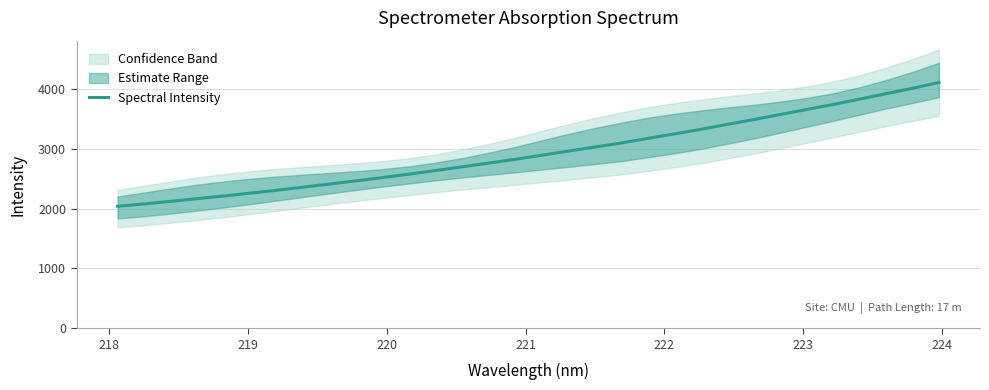

Reading left to right, list all the values displayed in this chart.

2038.2	2078.2	2120.2	2166.0	2210.5	2257.9	2306.9	2357.6	2410.2	2463.4	2518.9	2575.6	2636.0	2698.3	2760.0	2822.9	2891.9	2959.8	3027.8	3095.4	3172.7	3246.7	3324.1	3406.8	3486.7	3571.8	3655.4	3739.1	3829.0	3919.9	4009.9	4107.1